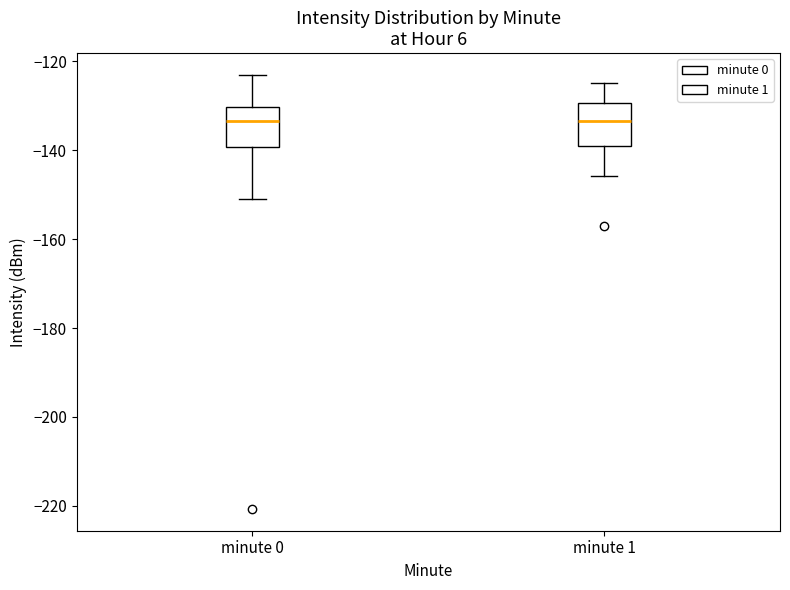

Reading left to right, transcribe this box plot: for each box, give where its median line is, the range the box spans, and where its two whiskers end, as read against the y-axis. The values are not printed on the chart, so give them approximately, as read against the axis.

minute 0: median -134, box -140 to -130, whiskers -150 to -124
minute 1: median -134, box -140 to -130, whiskers -146 to -124